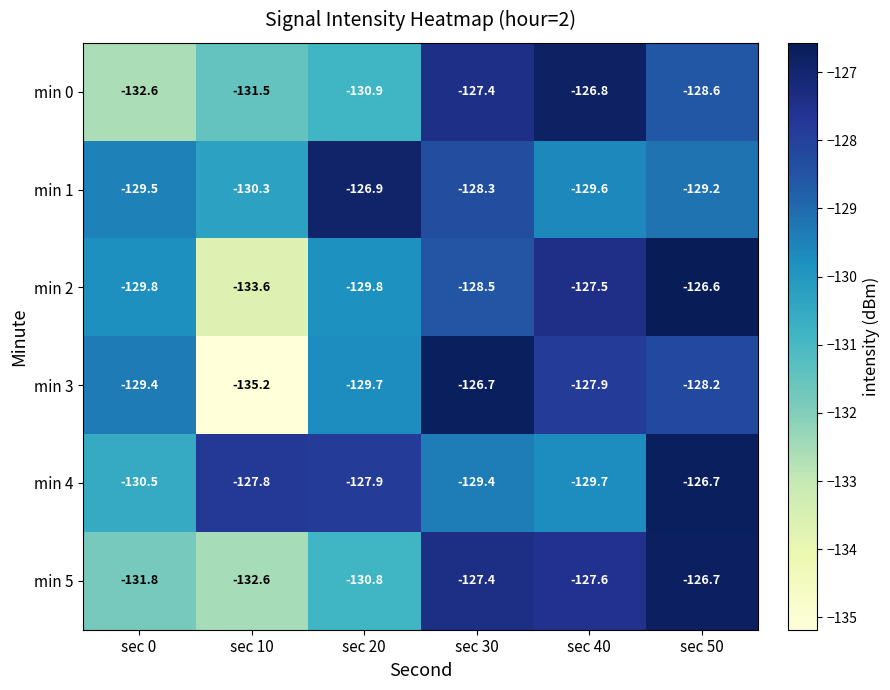

Is it true that min 5 equals -47.8 at sec 40?

False